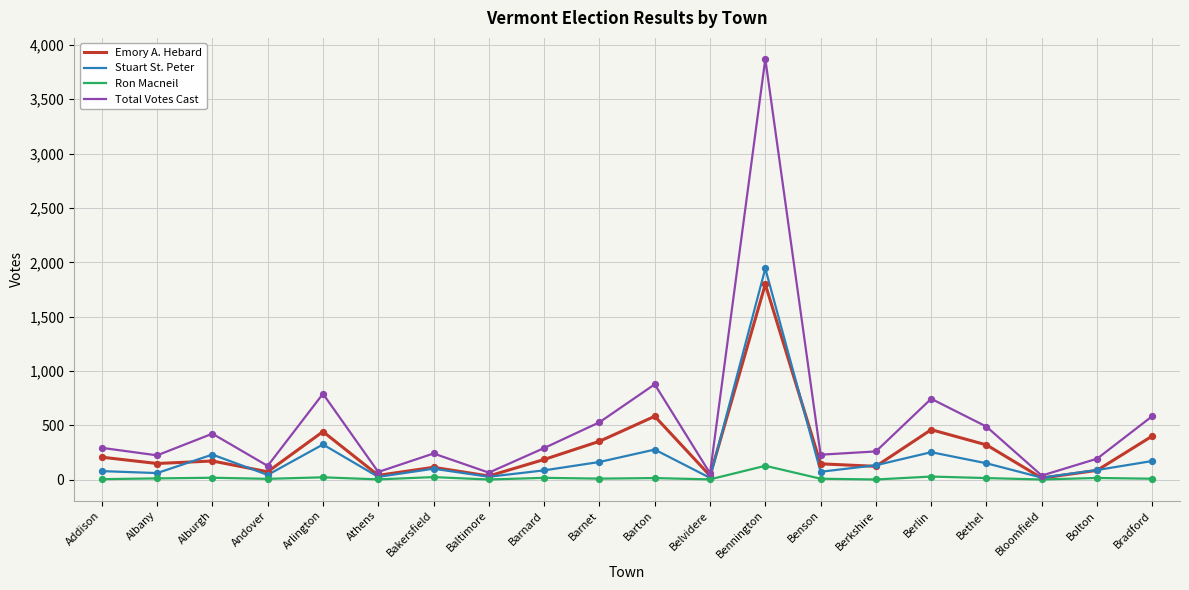

Is the value of Ron Macneil at Bakersfield greater than the value of Total Votes Cast at Bethel?

No